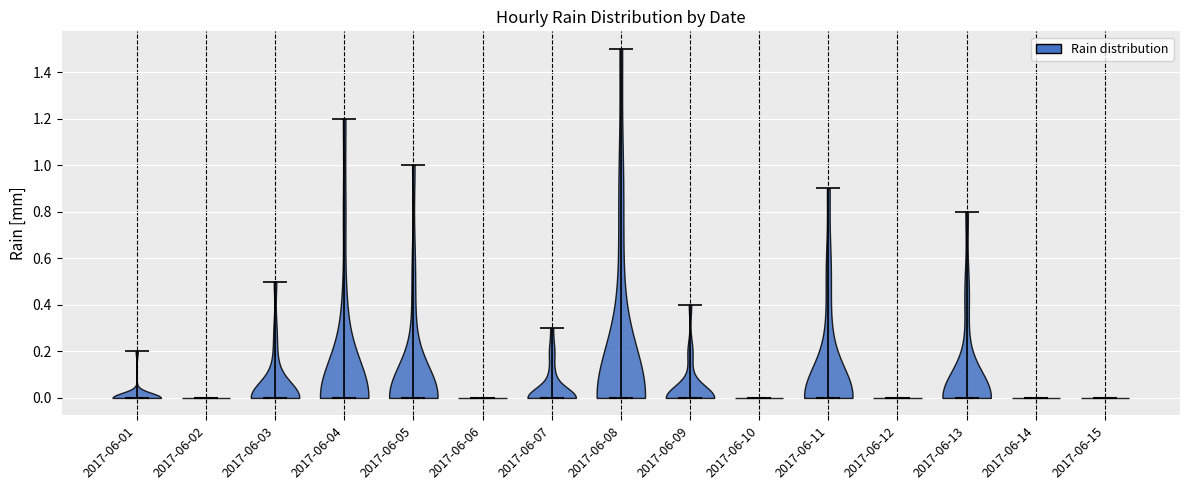

Reading left to right, read every violin against the y-axis: where its median line is, and the lowest and highest points it reaches. The values are not printed on the chart, so give them approximately, as read against the axis.

2017-06-01: median line 0.0, lowest point 0.0, highest point 0.2
2017-06-02: median line 0.0, lowest point 0.0, highest point 0.0
2017-06-03: median line 0.0, lowest point 0.0, highest point 0.5
2017-06-04: median line 0.0, lowest point 0.0, highest point 1.2
2017-06-05: median line 0.0, lowest point 0.0, highest point 1.0
2017-06-06: median line 0.0, lowest point 0.0, highest point 0.0
2017-06-07: median line 0.0, lowest point 0.0, highest point 0.3
2017-06-08: median line 0.0, lowest point 0.0, highest point 1.5
2017-06-09: median line 0.0, lowest point 0.0, highest point 0.4
2017-06-10: median line 0.0, lowest point 0.0, highest point 0.0
2017-06-11: median line 0.0, lowest point 0.0, highest point 0.9
2017-06-12: median line 0.0, lowest point 0.0, highest point 0.0
2017-06-13: median line 0.0, lowest point 0.0, highest point 0.8
2017-06-14: median line 0.0, lowest point 0.0, highest point 0.0
2017-06-15: median line 0.0, lowest point 0.0, highest point 0.0